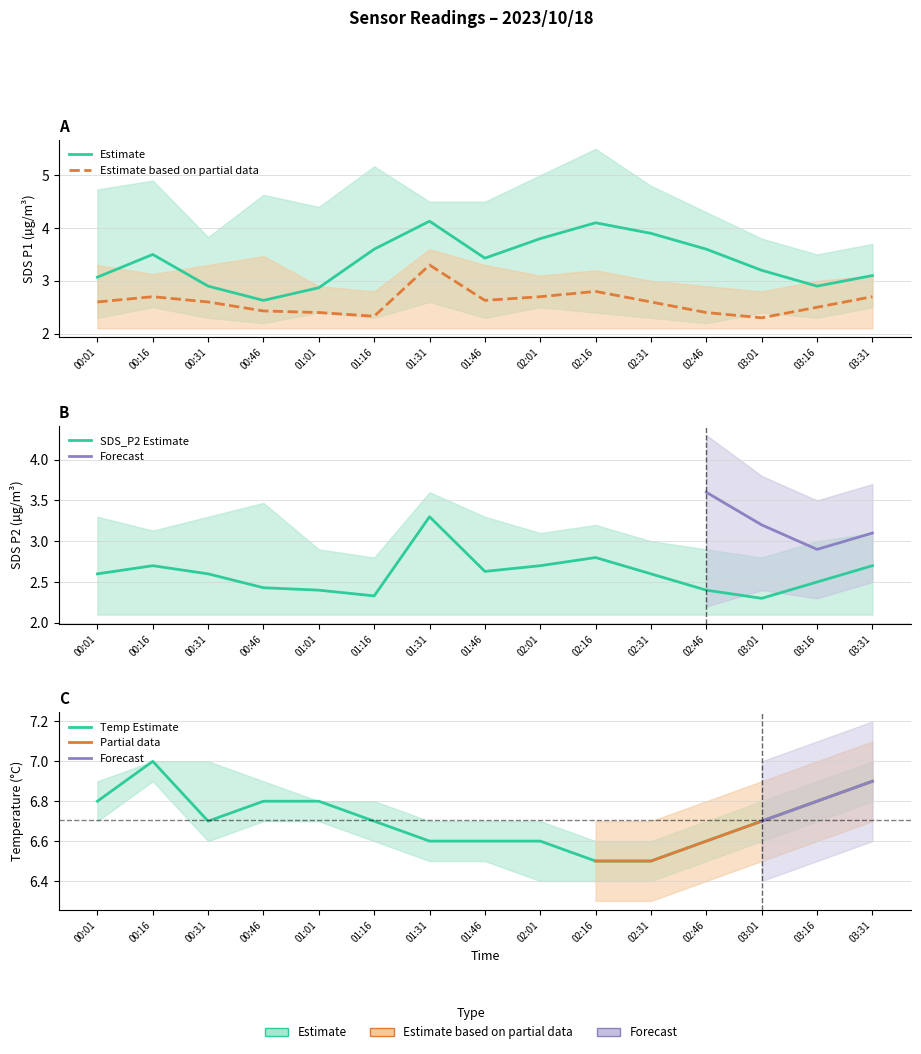

True or false: SDS_P2 has a value of 2.6 at 02:31.

True